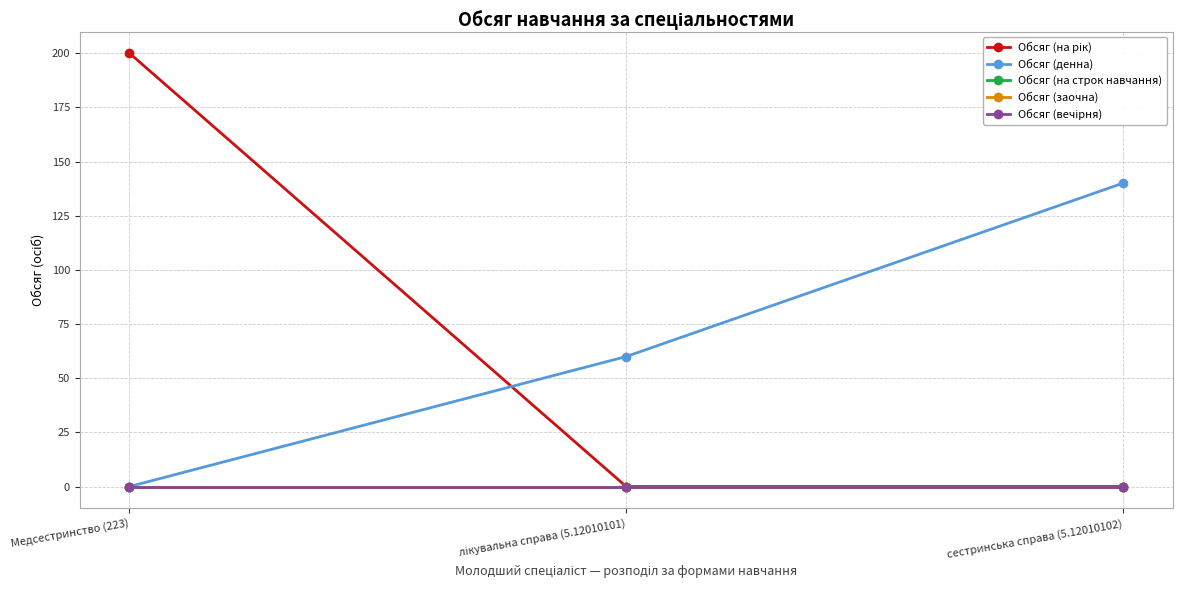

Reading right to left, extract all data points from this chart.

Обсяг (на рік): сестринська справа (5.12010102)=0	лікувальна справа (5.12010101)=0	Медсестринство (223)=200
Обсяг (денна): сестринська справа (5.12010102)=140	лікувальна справа (5.12010101)=60	Медсестринство (223)=0
Обсяг (на строк навчання): сестринська справа (5.12010102)=0	лікувальна справа (5.12010101)=0	Медсестринство (223)=0
Обсяг (заочна): сестринська справа (5.12010102)=0	лікувальна справа (5.12010101)=0	Медсестринство (223)=0
Обсяг (вечірня): сестринська справа (5.12010102)=0	лікувальна справа (5.12010101)=0	Медсестринство (223)=0